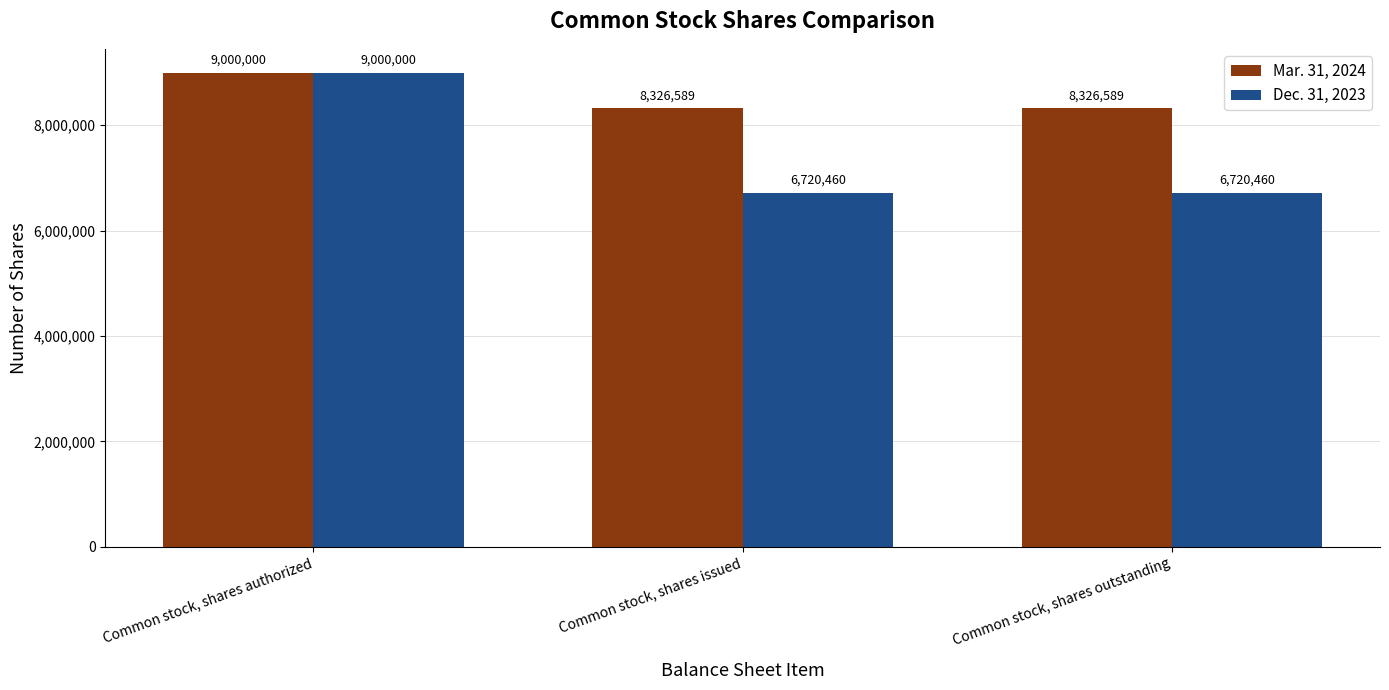

What position from the right is Common stock, shares issued?

2